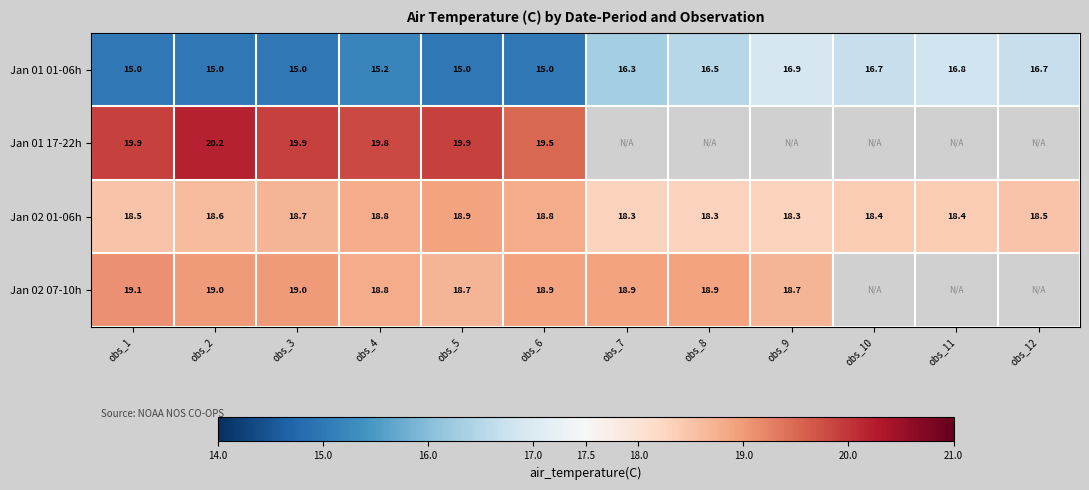

What is the spread (max minus min) of values at obs_1?

4.9